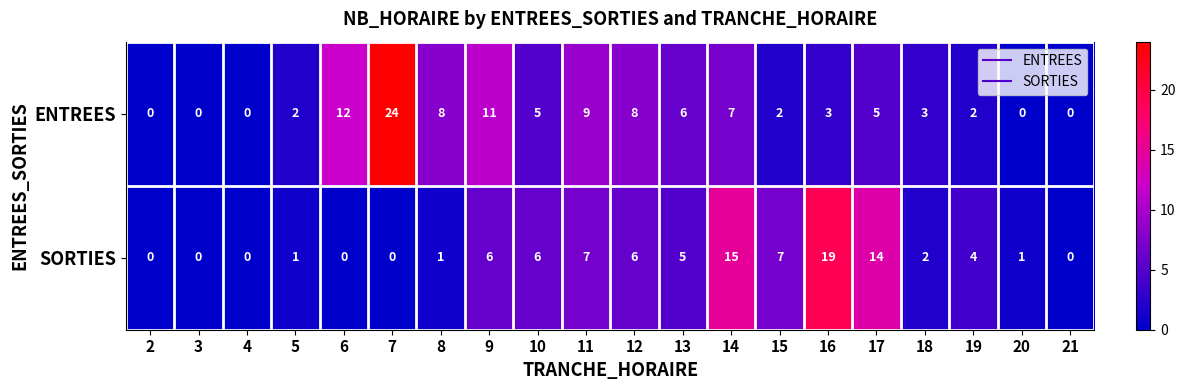

List the series in order of their overall mean, lowest first.

SORTIES, ENTREES